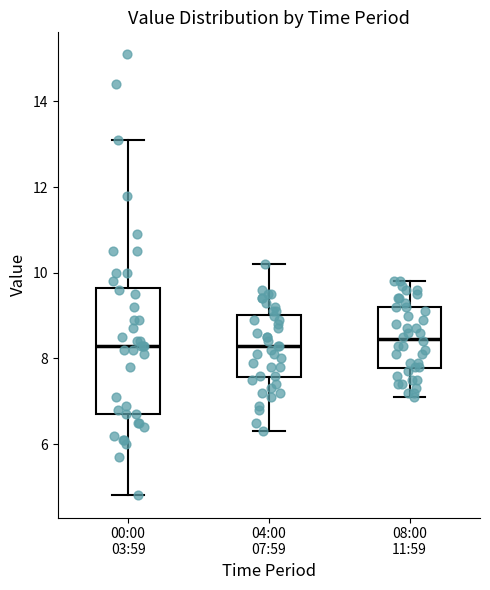

Which box is the tallest, from its lower edge to its upper edge?

00:00 03:59